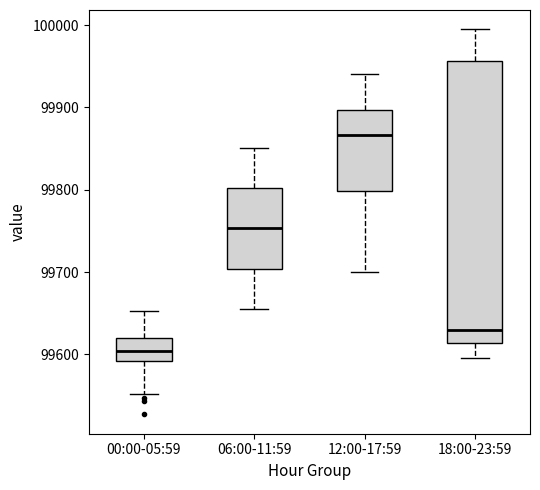

Which box is the tallest, from its lower edge to its upper edge?

18:00-23:59